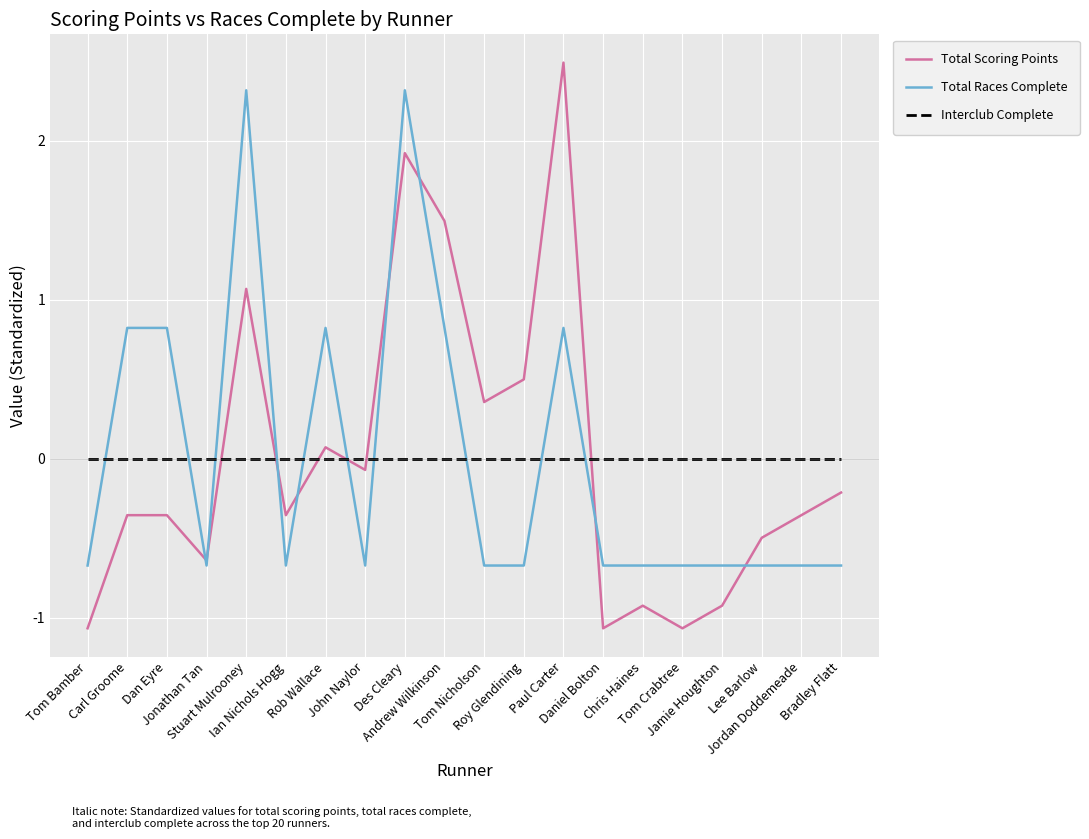

Rank the series by their maximum value, from lowest to highest.

Interclub Complete, Total Races Complete, Total Scoring Points